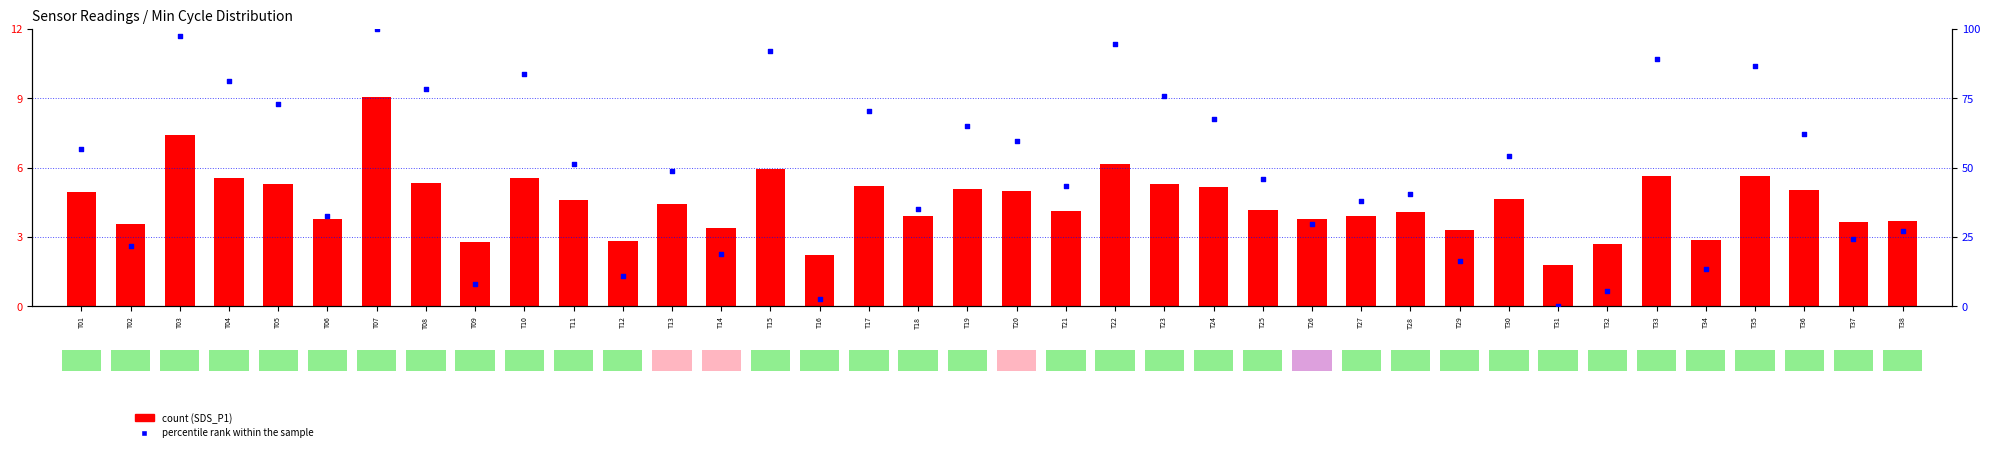

Which series has the largest Y range (max minus min)?

percentile rank within the sample